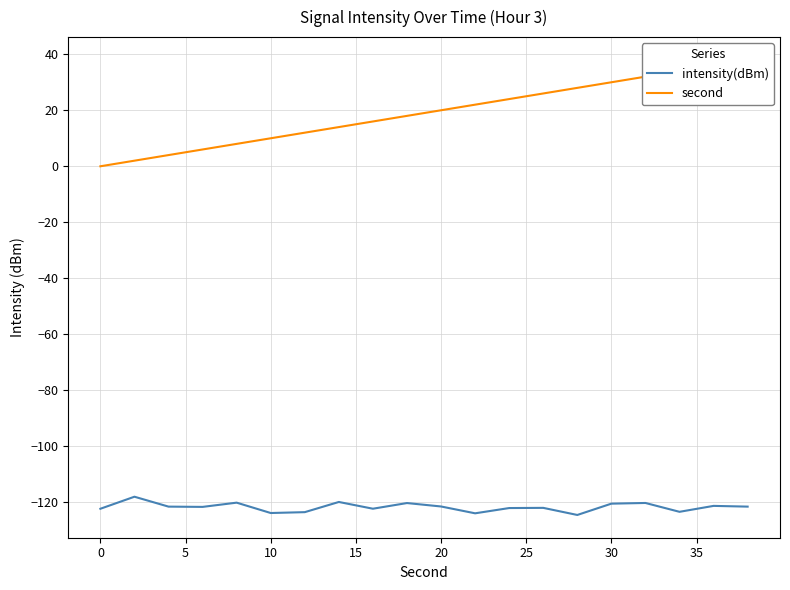

What is the highest value of the intensity(dBm) series?

-118.0